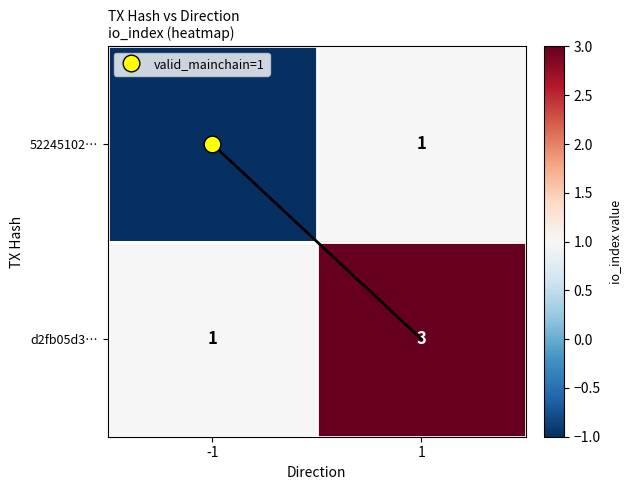

Rank the series by their maximum value, from highest to lowest.

d2fb05d3…, 52245102…